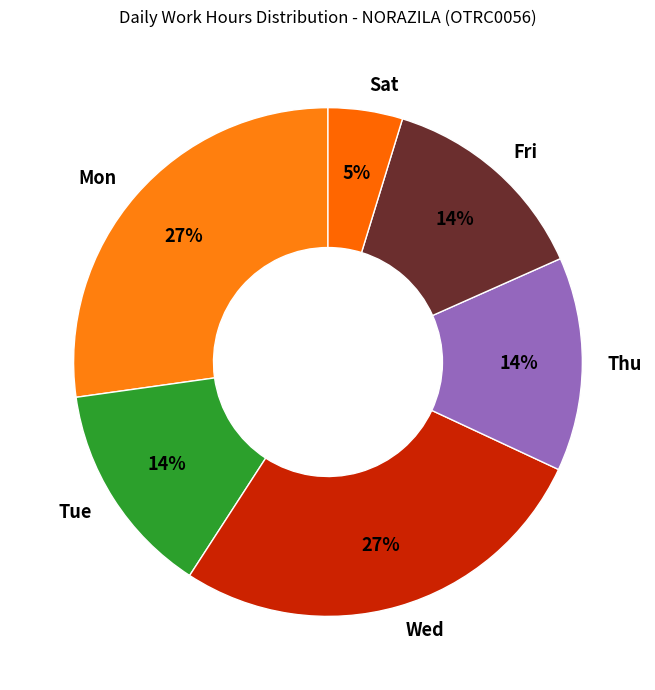

Does Mon represent more than half of the total?

No